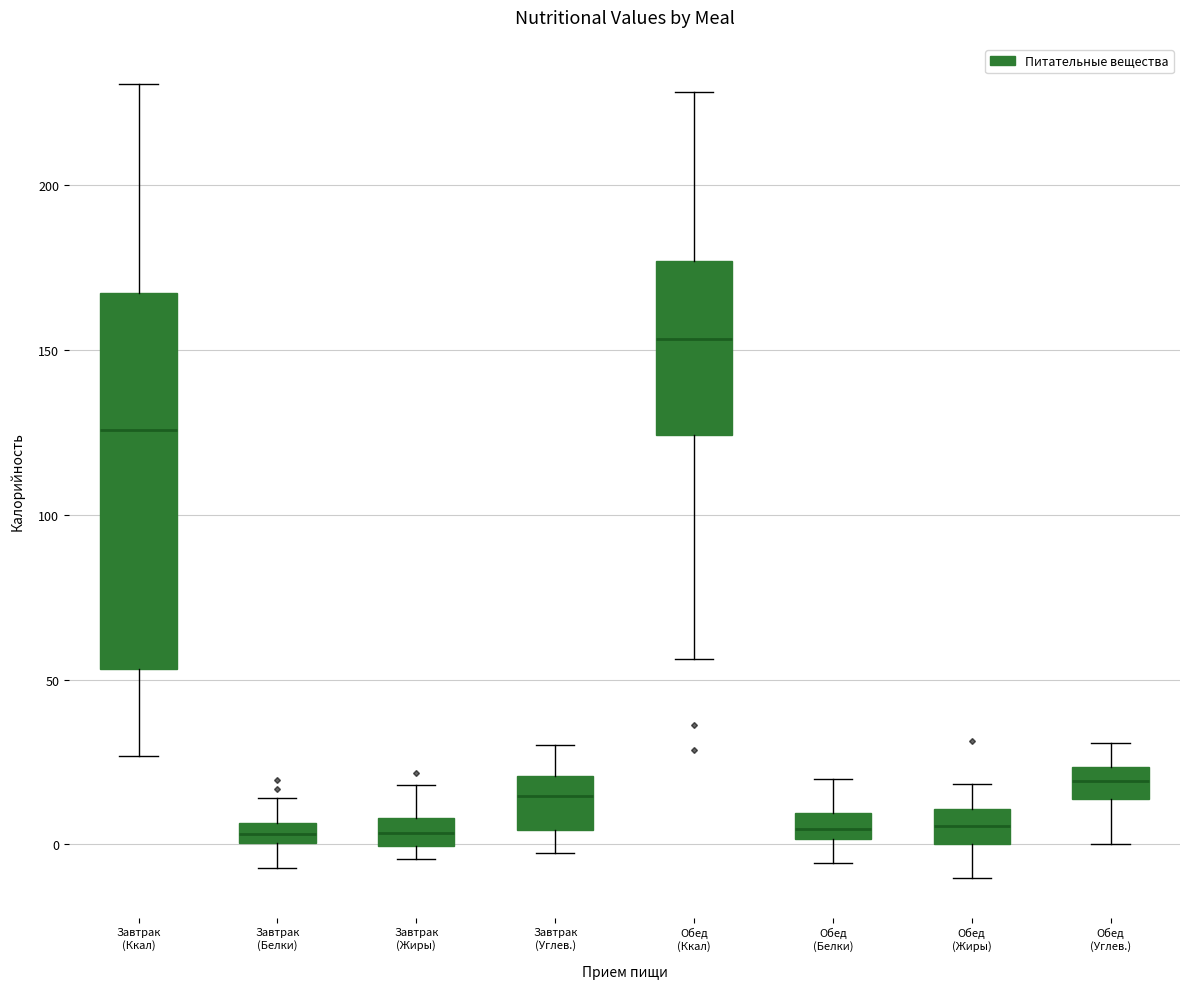

Where is the lower edge of the box for Завтрак (Жиры) on the y-axis? The values are not printed on the chart, so give them approximately, as read against the axis.

0